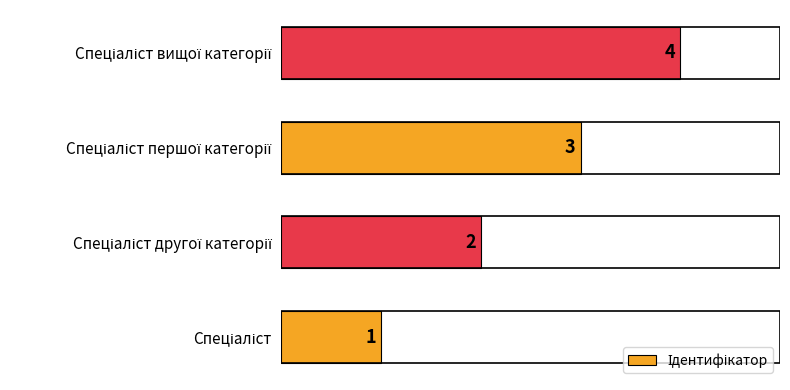

What is the maximum value shown in the chart?

4